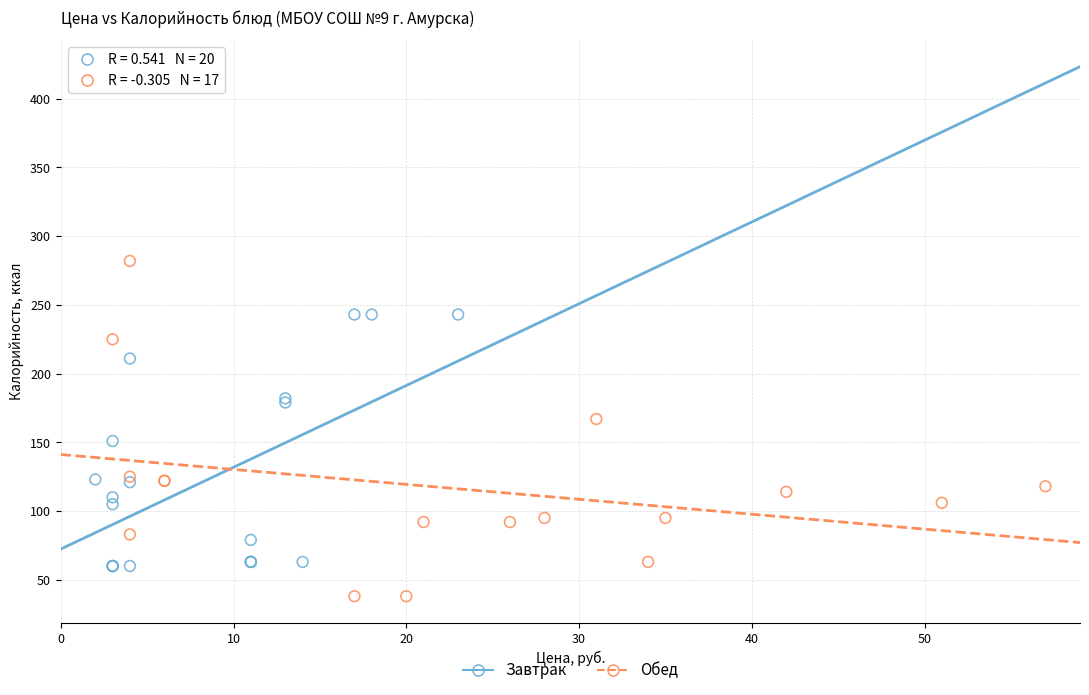

Which series reaches the maximum Y coordinate?

Обед